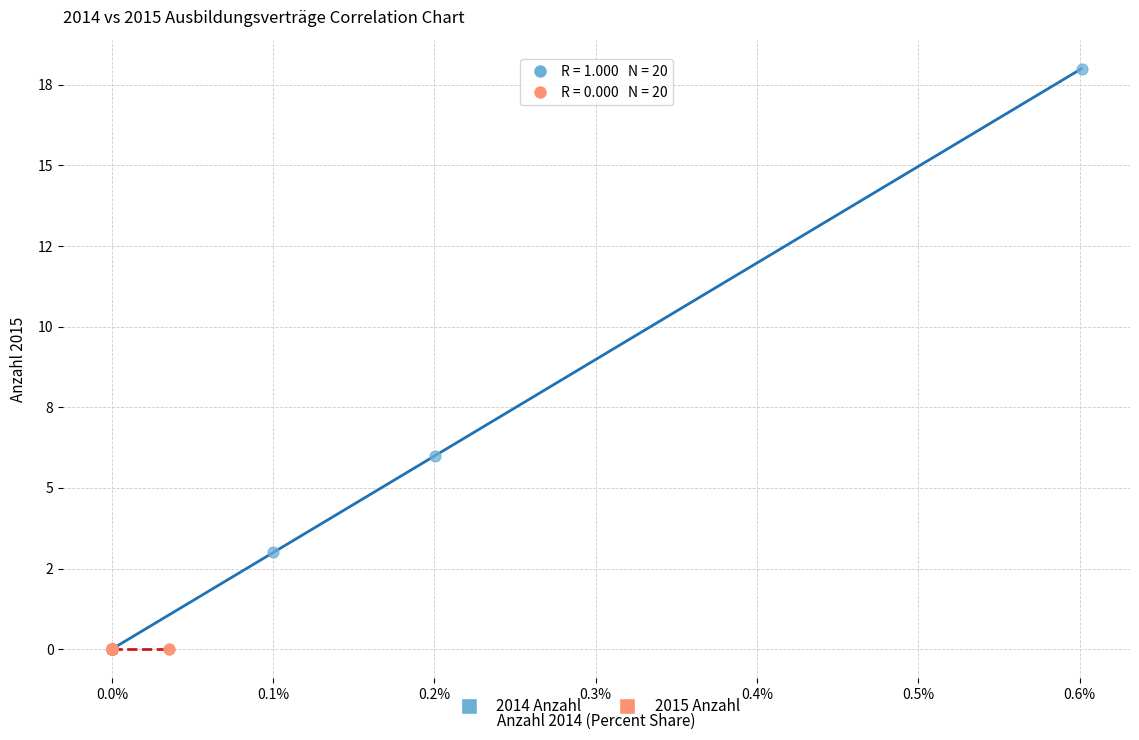

Which series contains the highest Y value?

2014 Anzahl